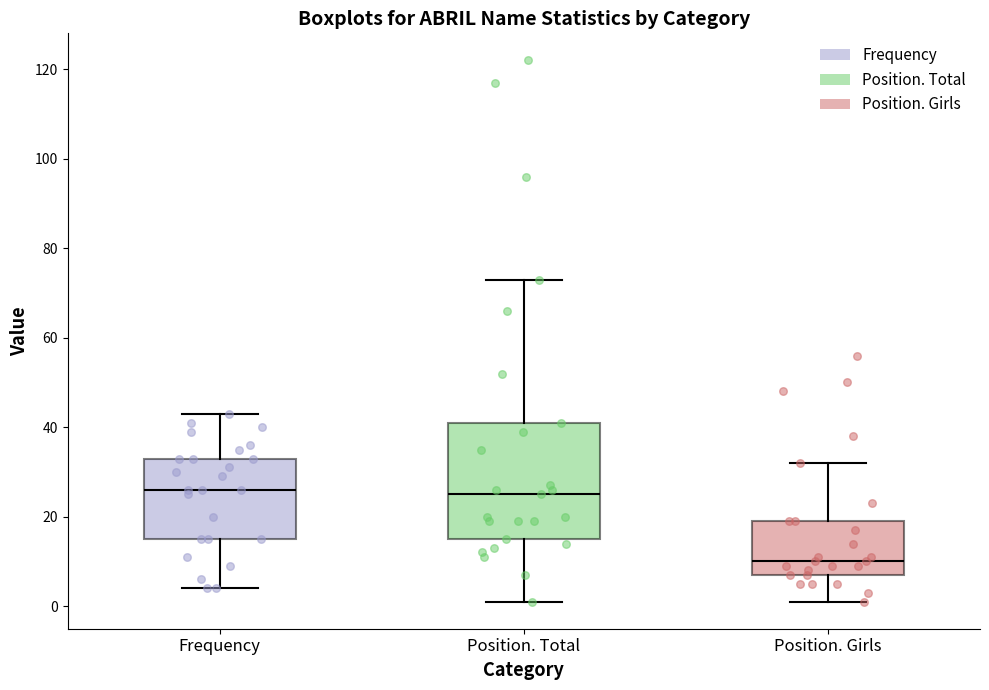

Which box is the tallest, from its lower edge to its upper edge?

Position. Total